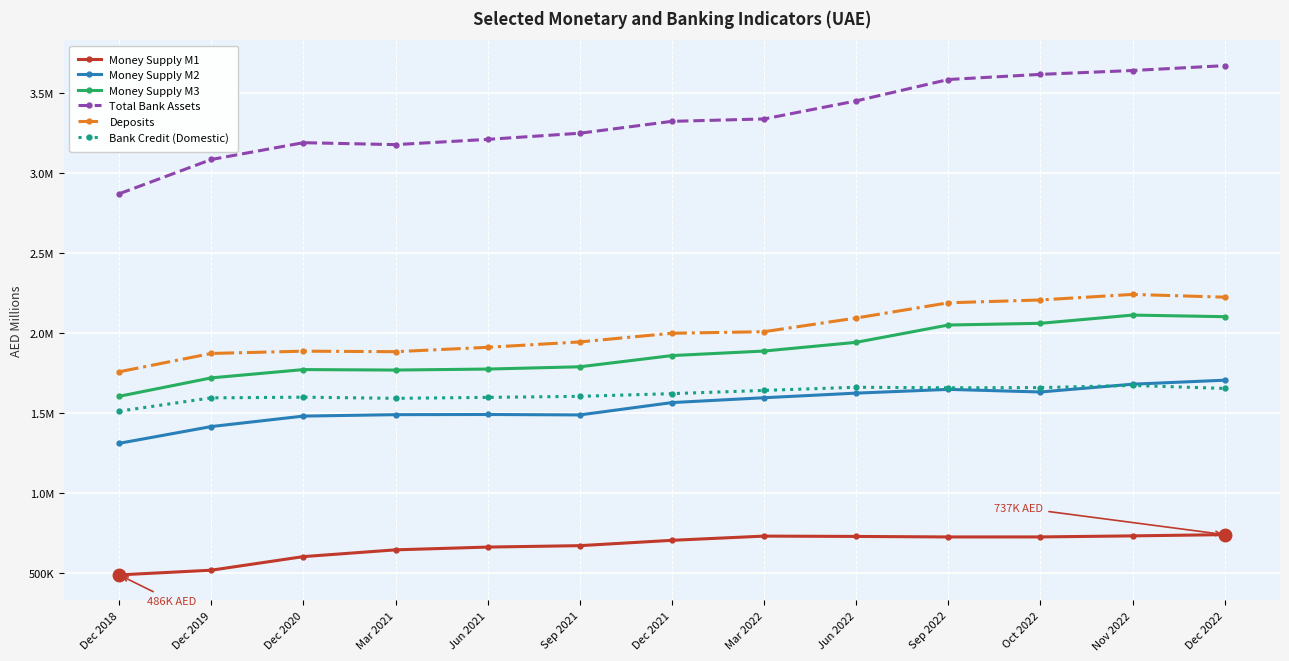

List the series in order of their peak value, lowest first.

Money Supply M1, Bank Credit (Domestic), Money Supply M2, Money Supply M3, Deposits, Total Bank Assets